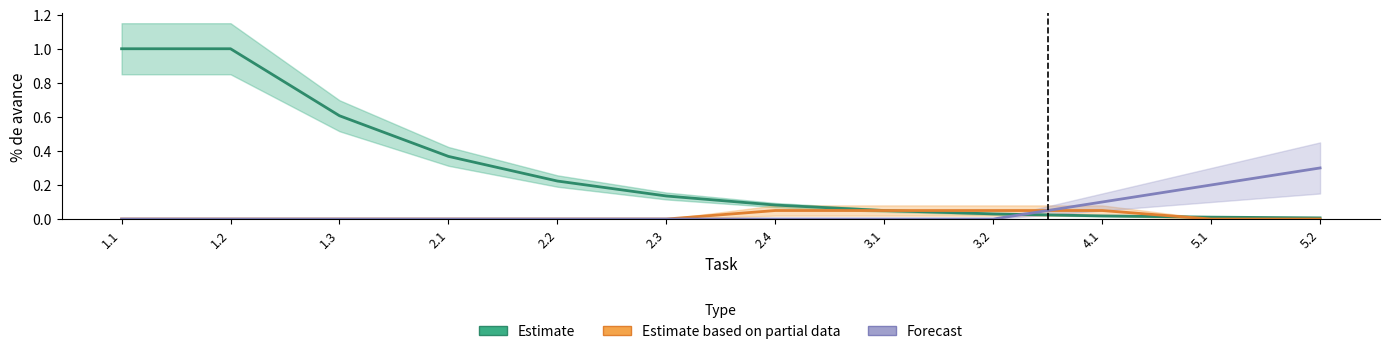

True or false: Estimate has more than 2 interior local peaks.

False